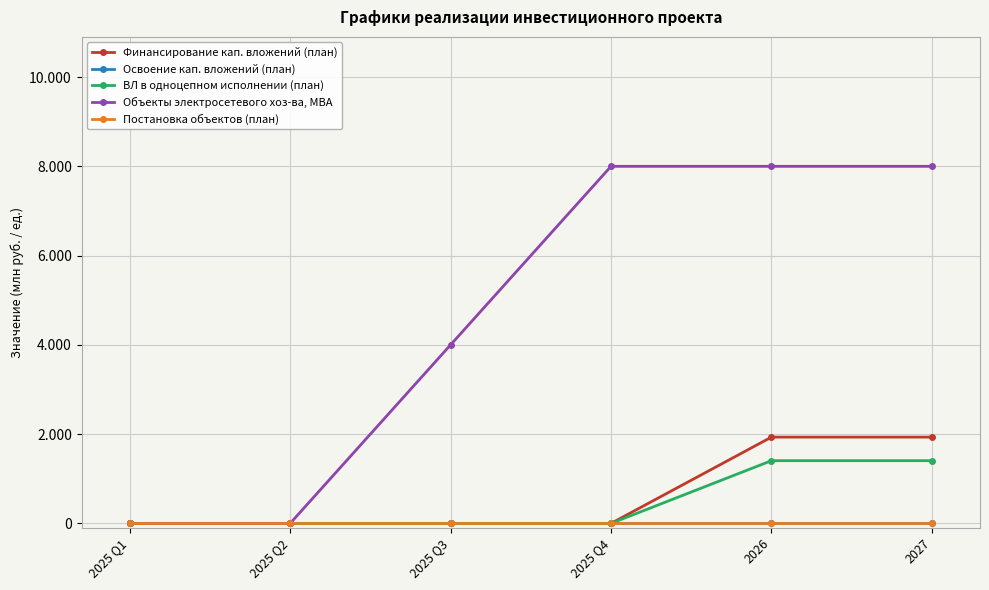

Is this an area chart (filled region under the line)?

No